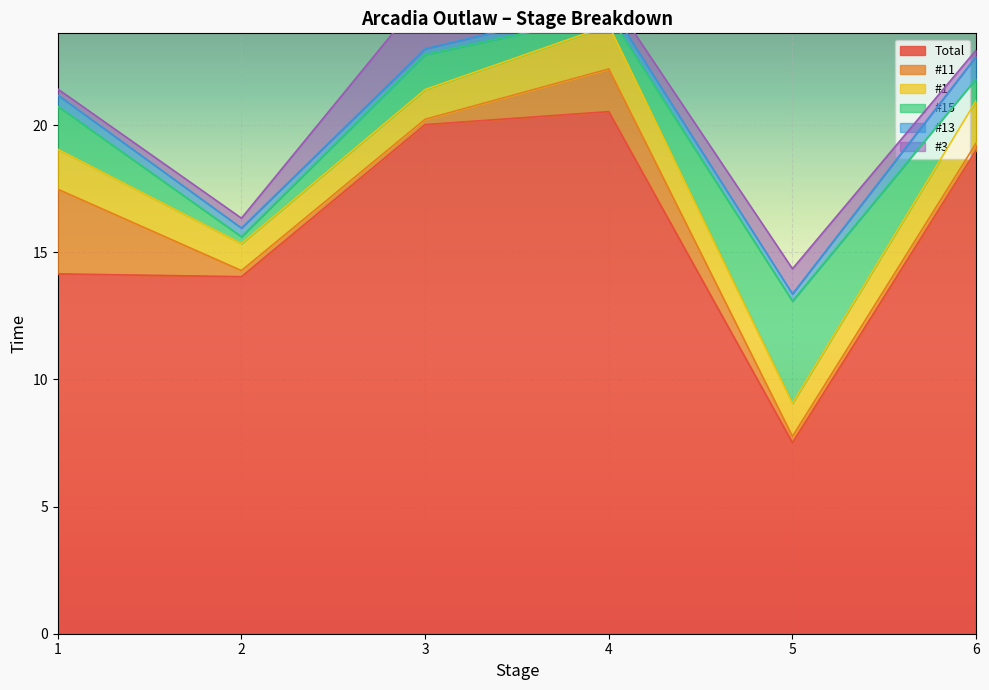

At which label does Total reach its minimum?

5